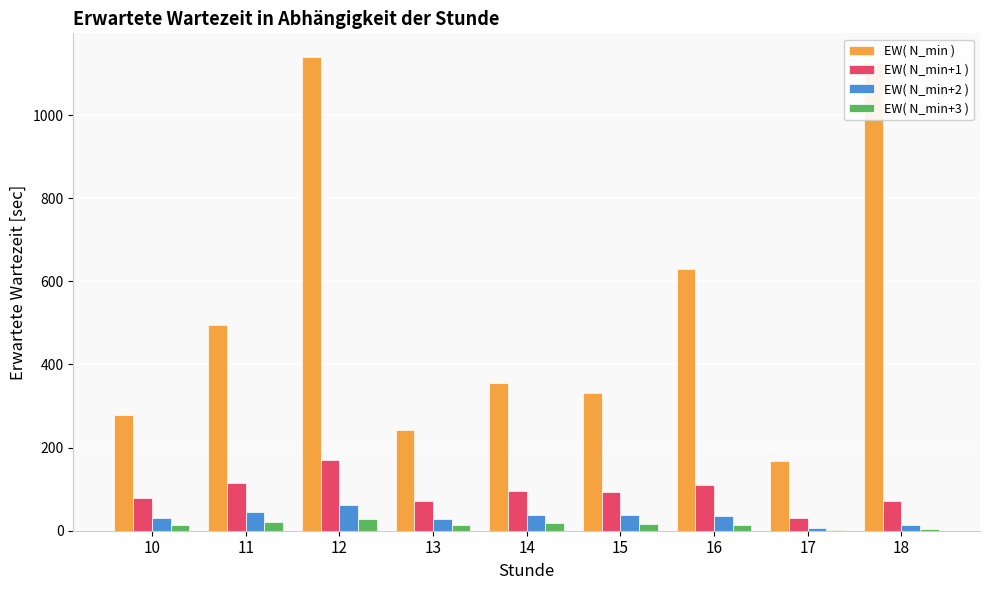

At which category is the sum across all series the highest?

12